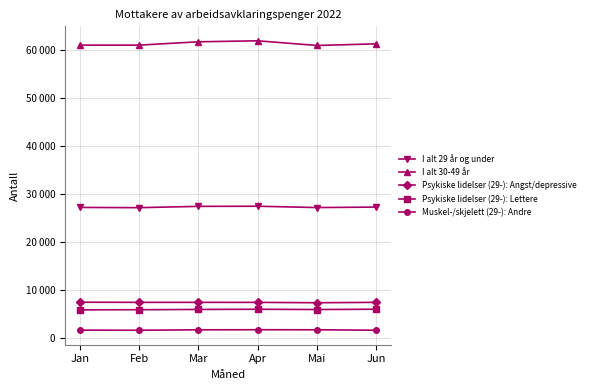

Reading left to right, list all the values displayed in this chart.

I alt 29 år og under: Jan=27226	Feb=27175	Mar=27446	Apr=27474	Mai=27201	Jun=27295
I alt 30-49 år: Jan=61087	Feb=61085	Mar=61783	Apr=61989	Mai=61014	Jun=61357
Psykiske lidelser (29-): Angst/depressive: Jan=7448	Feb=7423	Mar=7420	Apr=7417	Mai=7342	Jun=7418
Psykiske lidelser (29-): Lettere: Jan=5857	Feb=5886	Mar=5941	Apr=5980	Mai=5926	Jun=5987
Muskel-/skjelett (29-): Andre: Jan=1625	Feb=1602	Mar=1691	Apr=1709	Mai=1700	Jun=1601